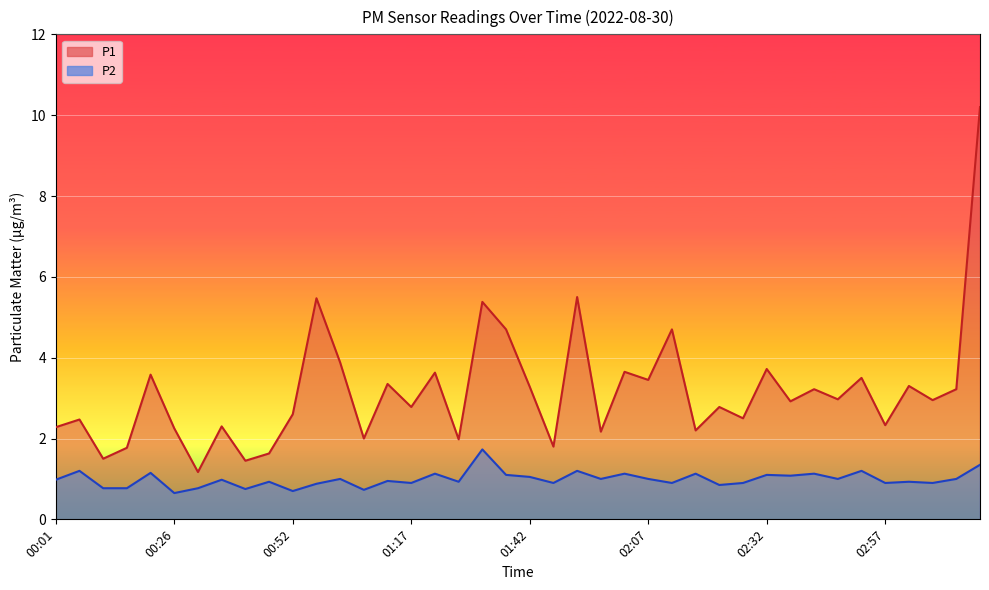

What value does the P2 series have at 01:12?

0.9